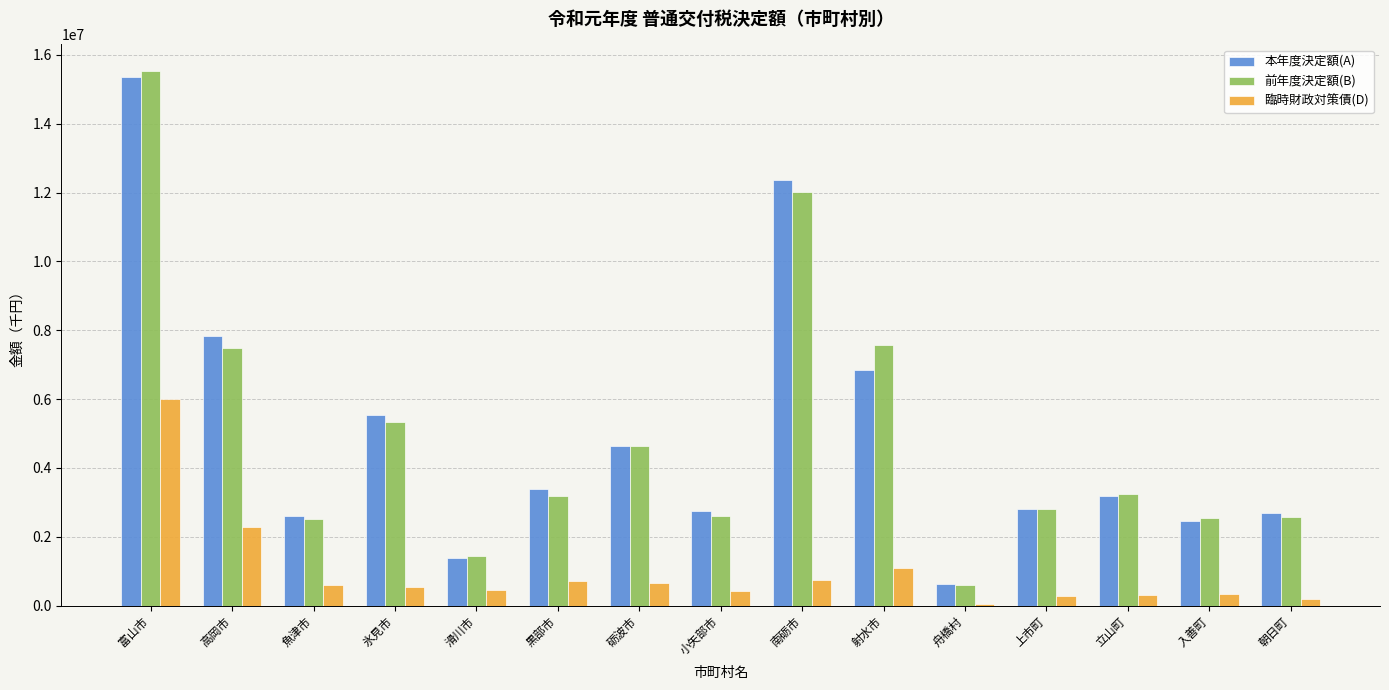

Between 砺波市 and 南砺市, which series saw the biggest shift?

本年度決定額(A)